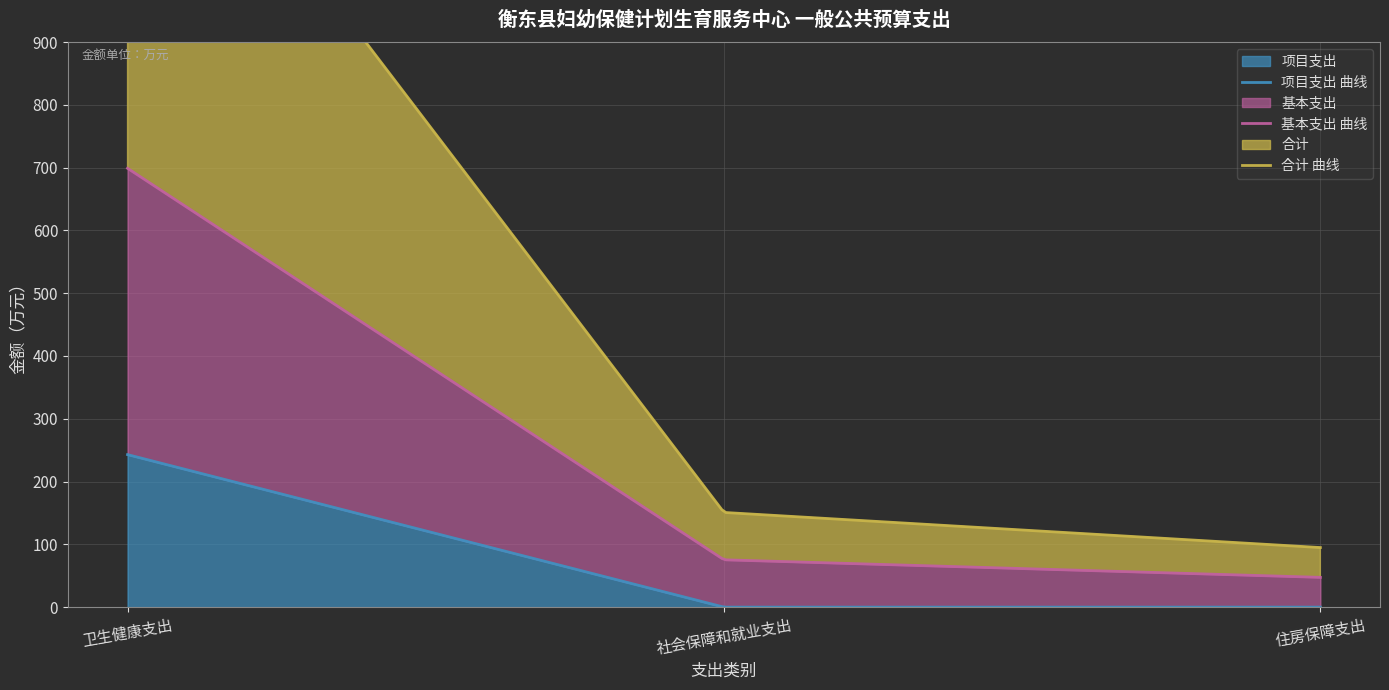

Does the chart display data point markers on the line(s)?

No